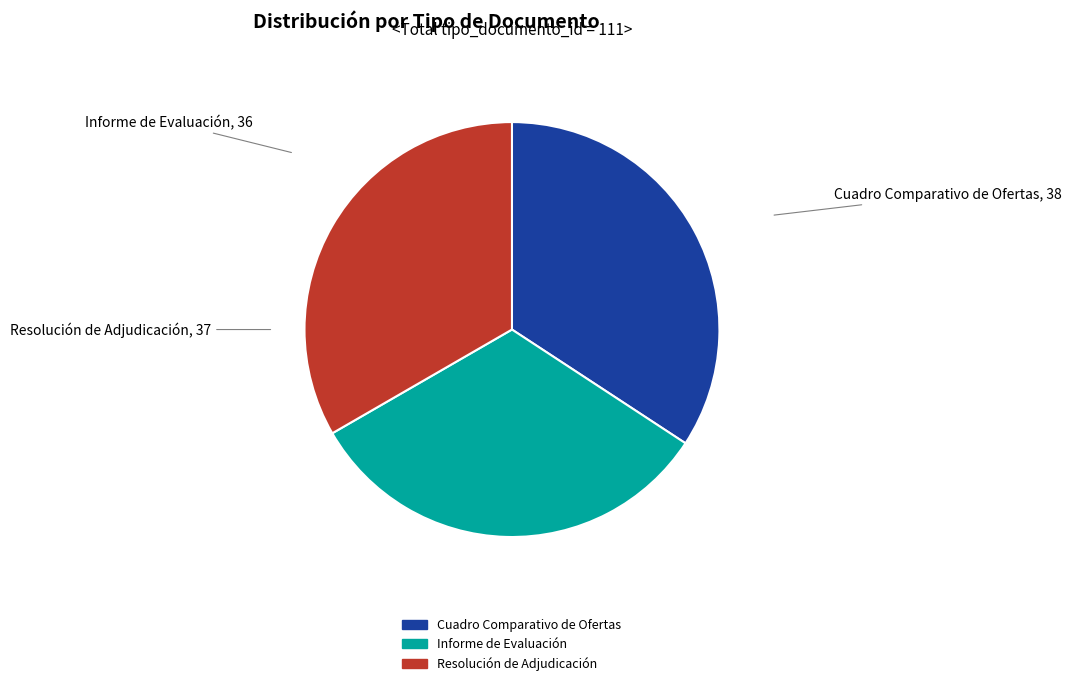

Do Cuadro Comparativo de Ofertas and Informe de Evaluación together represent more than half of the pie?

Yes